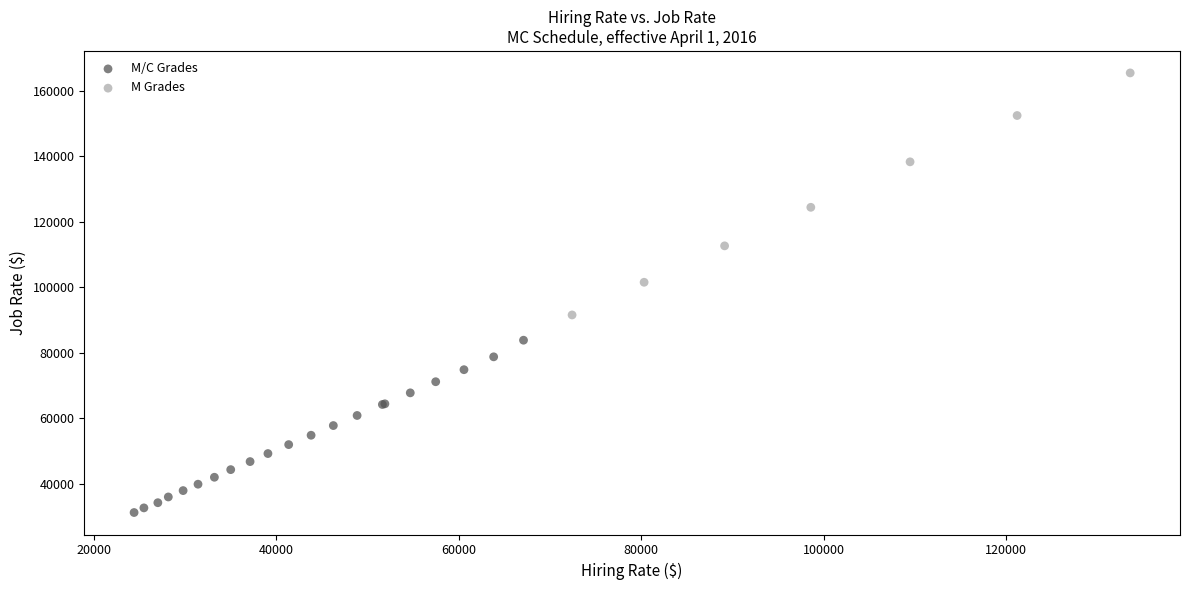

What are all the series names shown in the legend?

M/C Grades, M Grades